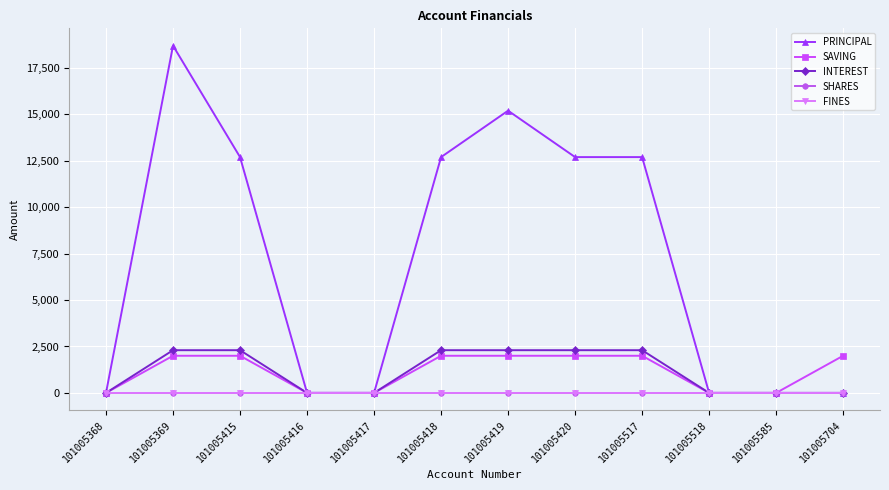

Which series has the widest spread of values?

PRINCIPAL